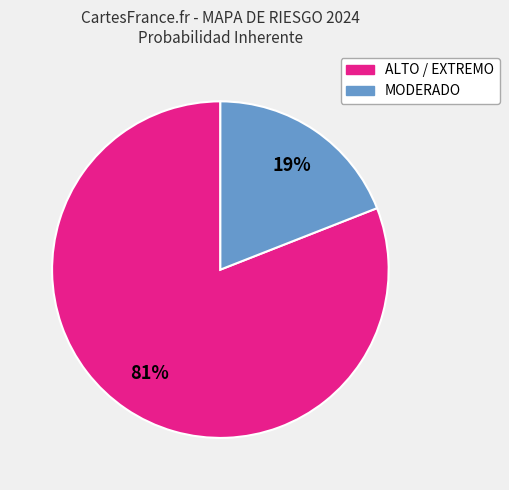

To the nearest percent, what is the average slice percentage?

50%